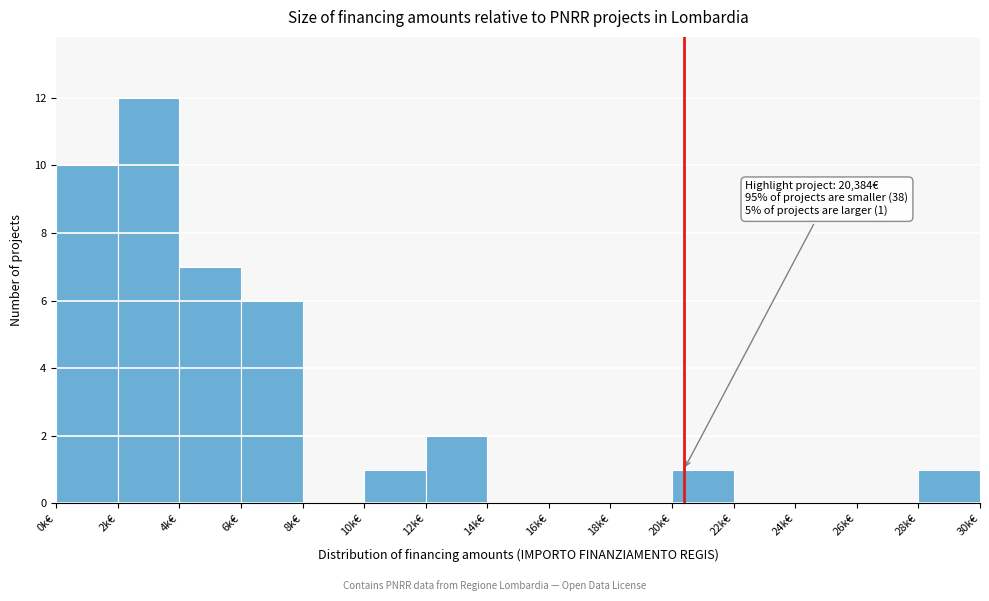

Reading right to left, transcribe all the data shown in this chart.

28k€=1	26k€=0	24k€=0	22k€=0	20k€=1	18k€=0	16k€=0	14k€=0	12k€=2	10k€=1	8k€=0	6k€=6	4k€=7	2k€=12	0k€=10